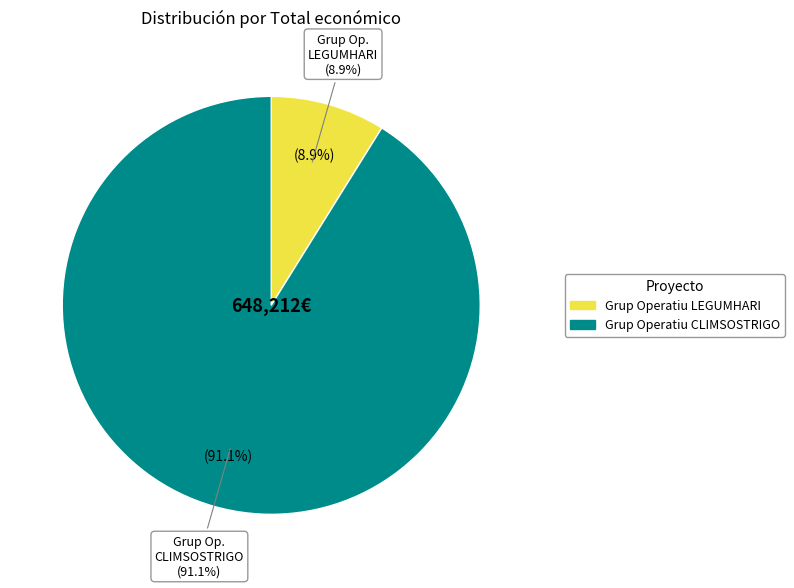

To the nearest percent, what percentage of the pie is Grup Operatiu CLIMSOSTRIGO?

91%